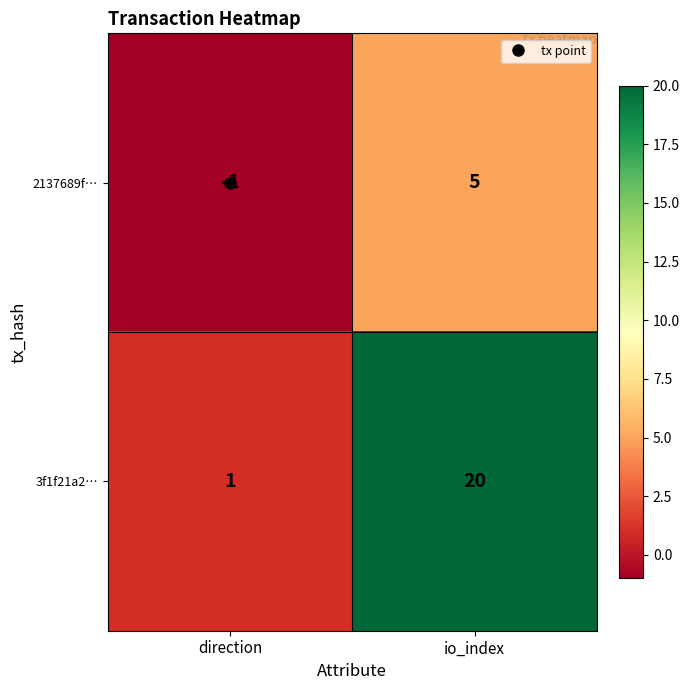

Which category has the lowest value in the 3f1f21a2… series?

direction